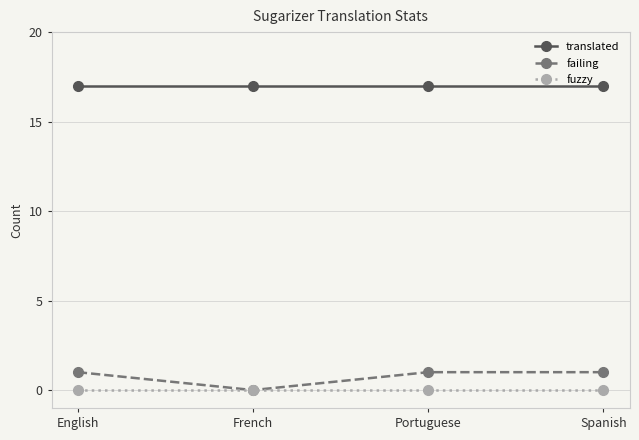

True or false: failing and translated intersect in this chart.

False